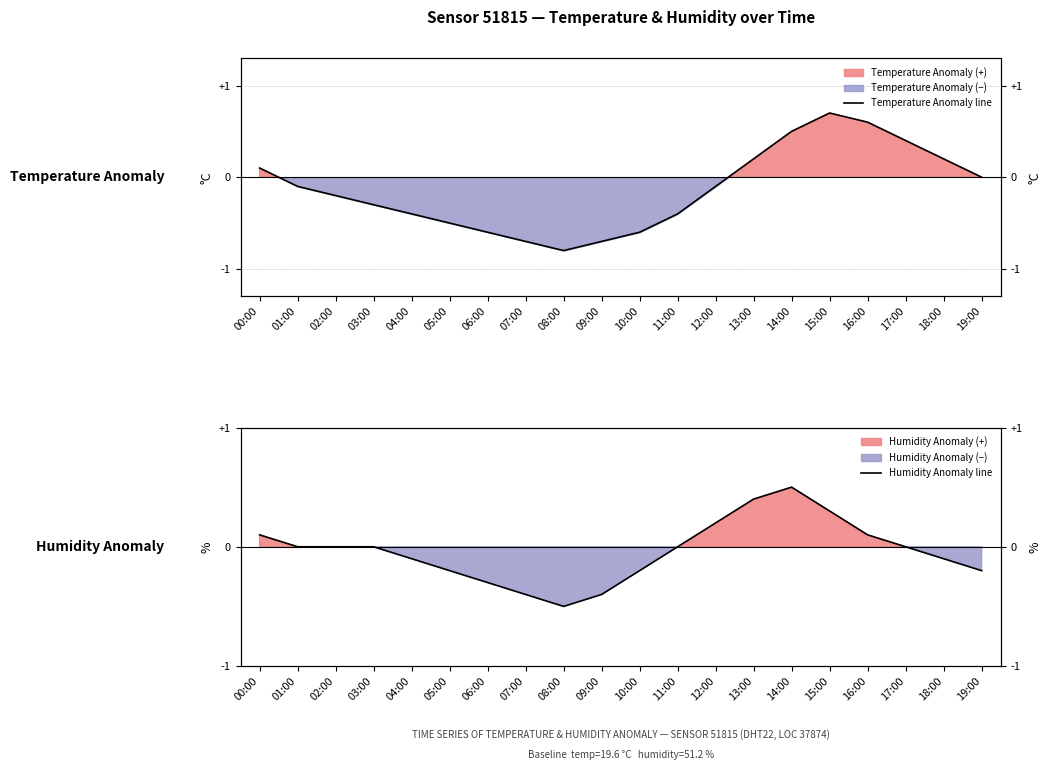

What is the difference between the Temperature Anomaly line values at 00:00 and 14:00?

0.4